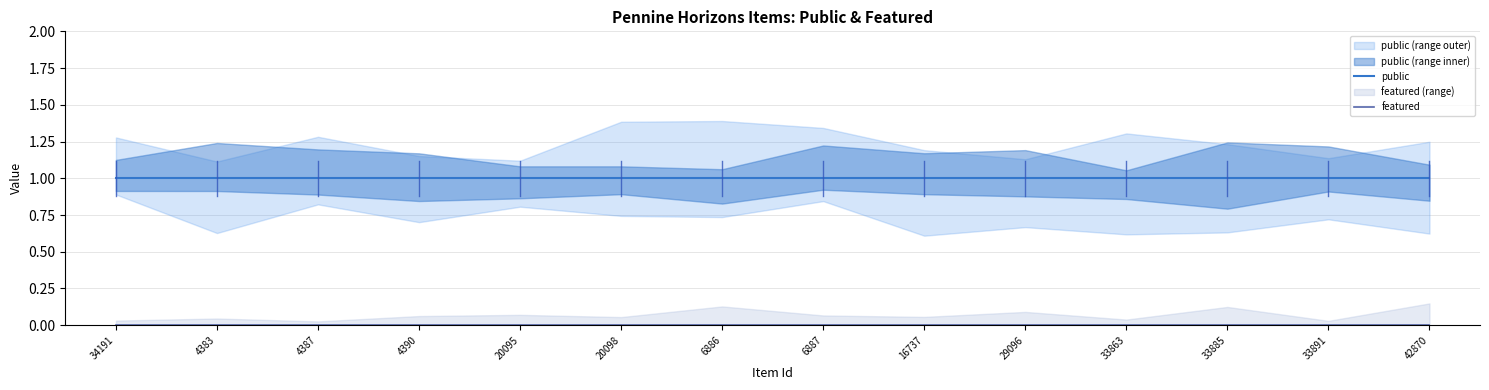

Reading left to right, extract all data points from this chart.

public: 34191=1	4383=1	4387=1	4390=1	20095=1	20098=1	6886=1	6887=1	16737=1	29096=1	33863=1	33885=1	33891=1	42870=1
featured: 34191=0	4383=0	4387=0	4390=0	20095=0	20098=0	6886=0	6887=0	16737=0	29096=0	33863=0	33885=0	33891=0	42870=0